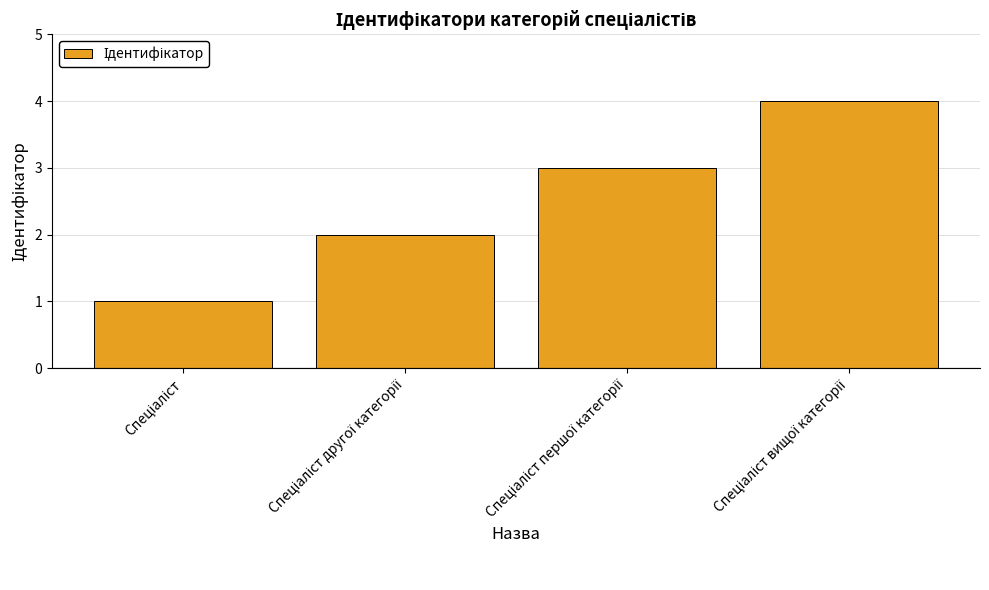

What is the sum of all values?

10